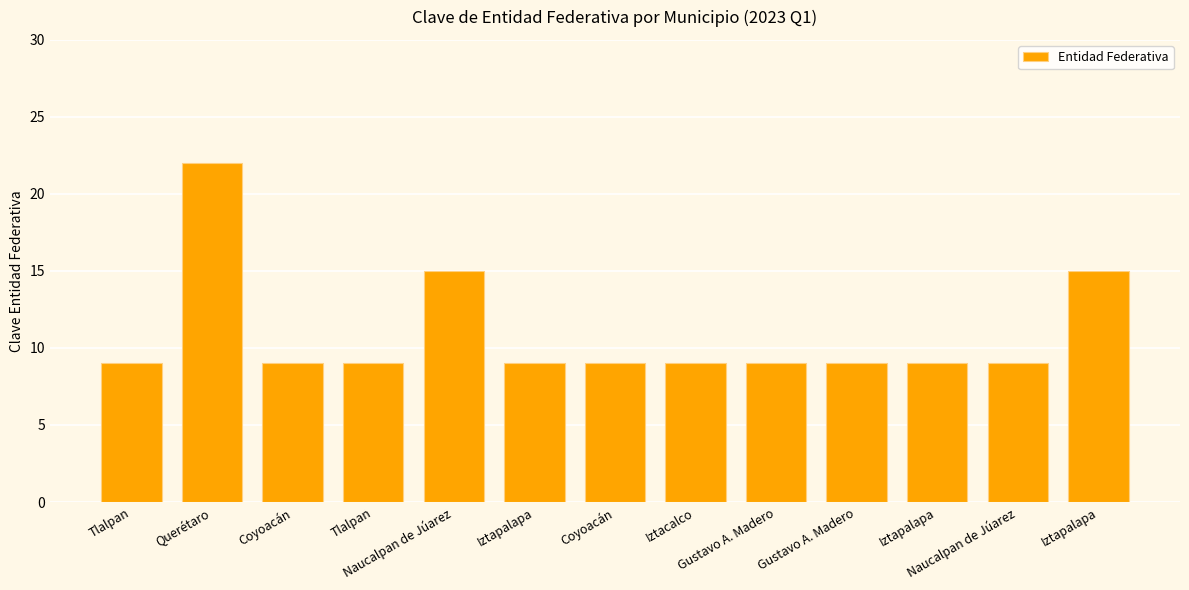

What is the minimum value shown in the chart?

9